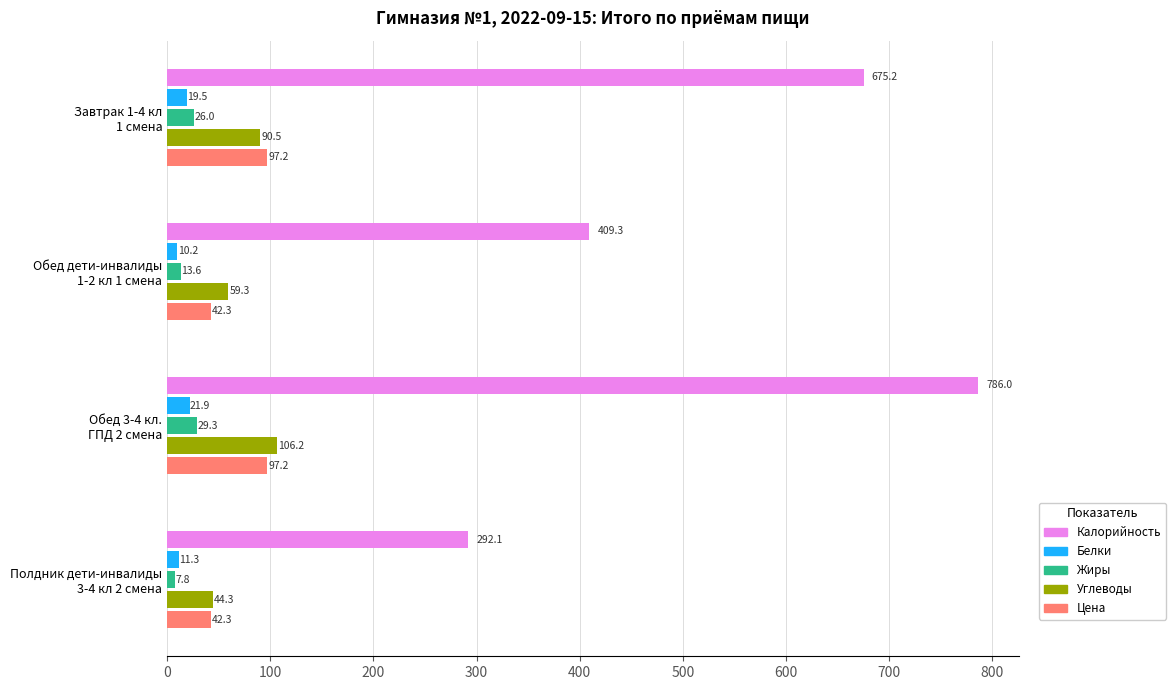

At how many categories does at least one series exceed 468?

2